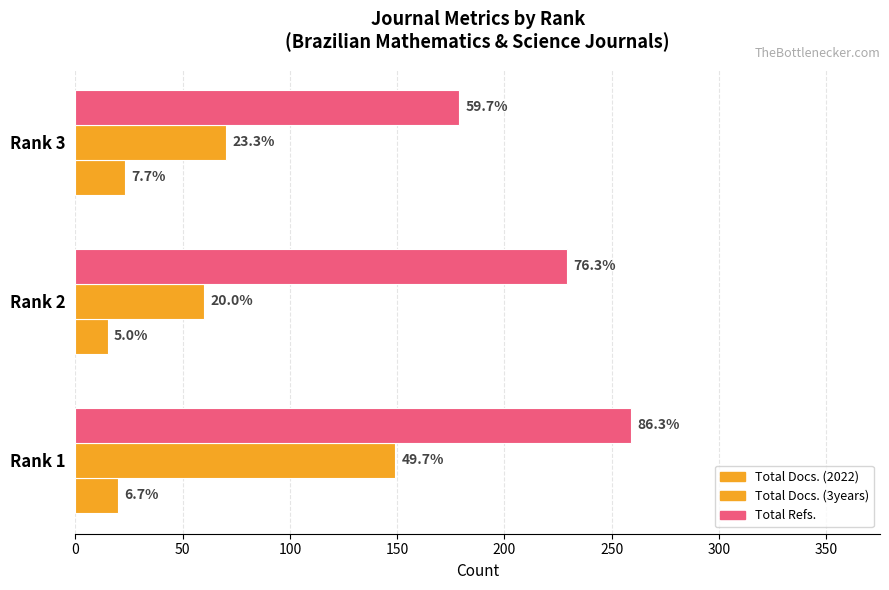

What is the average value of the Total Refs. series?

222